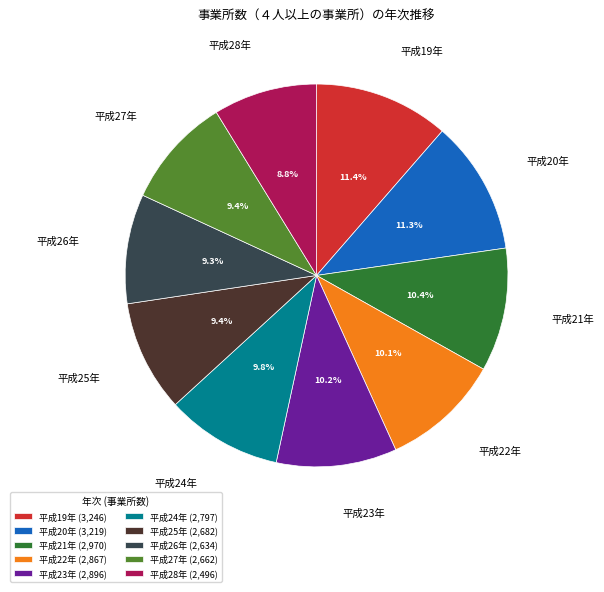

To the nearest percent, what is the difference between the largest and smallest slice percentages?

3%